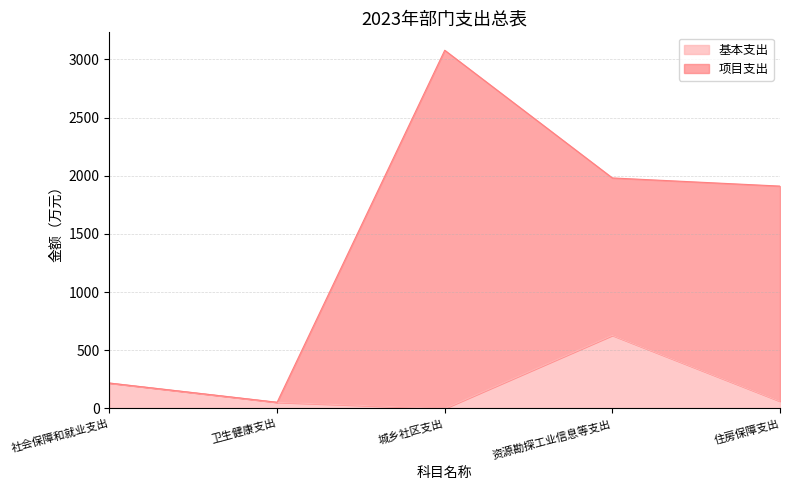

Reading right to left, what are all the values shown in this chart?

基本支出: 62.5	628.6	0.0	53.3	218.6
项目支出: 1911.5	1981.6	3079.0	53.3	218.6